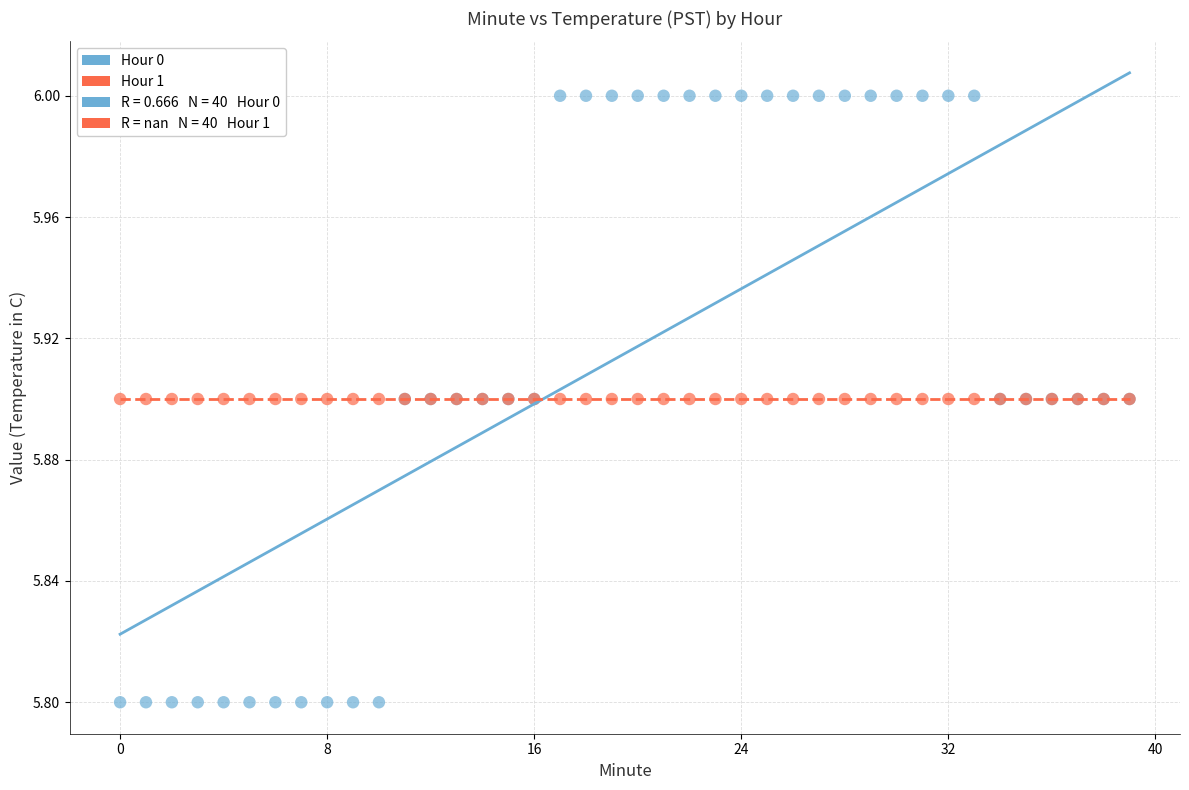

Which series reaches the minimum Y coordinate?

Hour 0